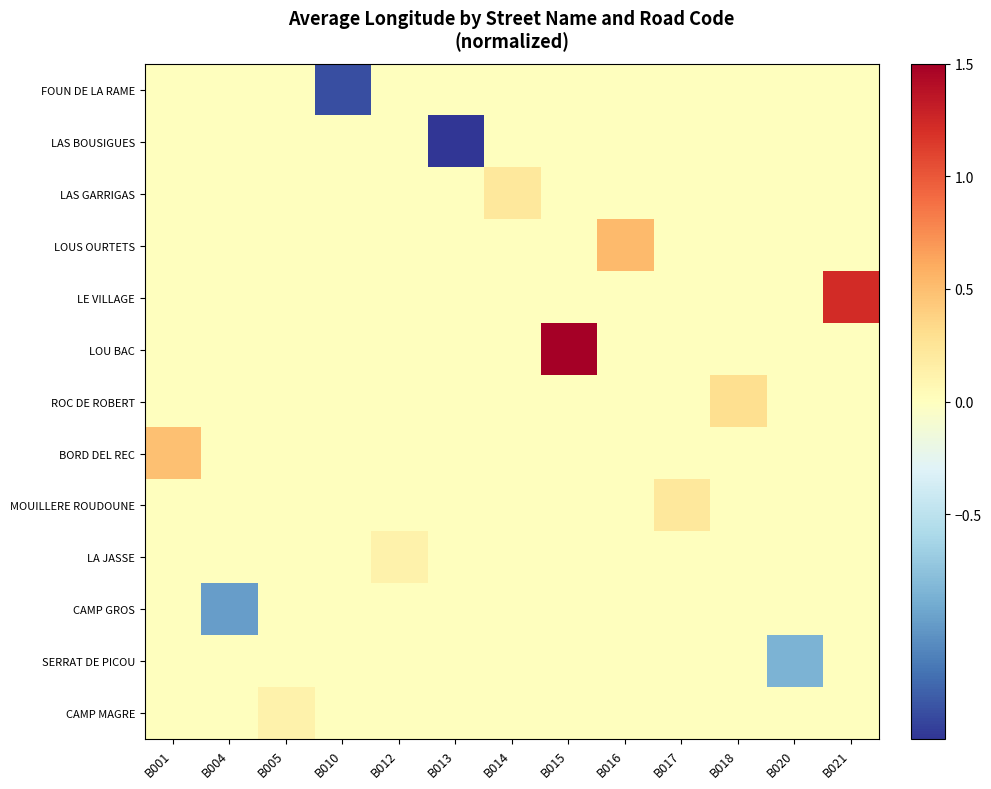

What is the smallest value displayed?

-1.9